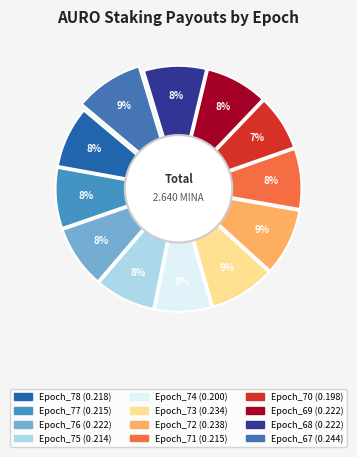

Which slice is the largest?

Epoch_67